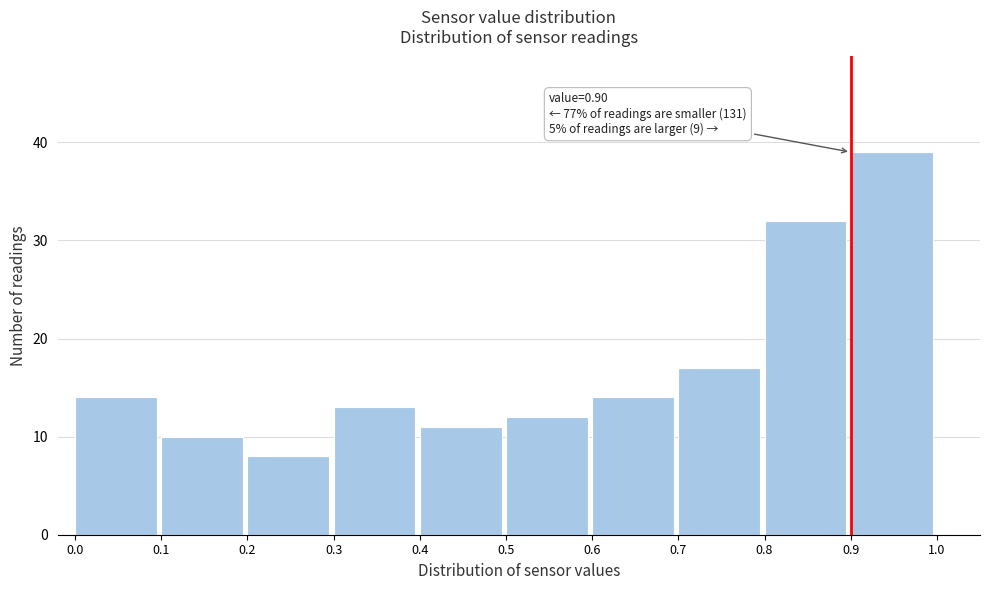

Which range on the x-axis has the tallest bar?

0.9 to 1.0